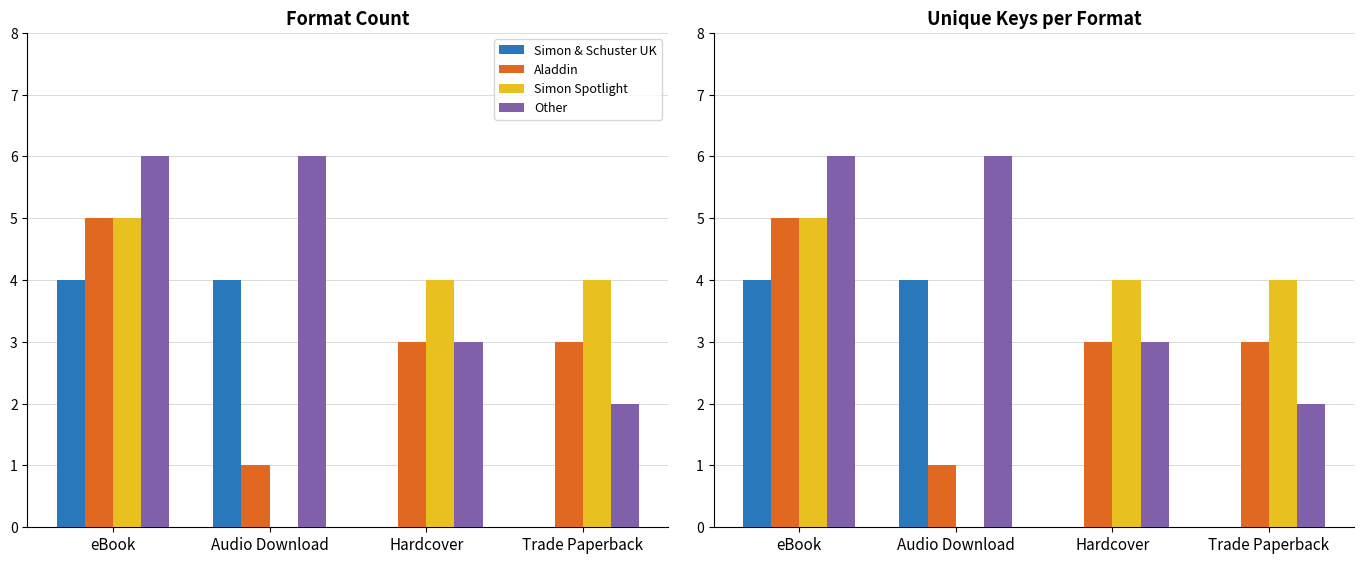

Reading right to left, extract all data points from this chart.

Simon & Schuster UK: Trade Paperback=0	Hardcover=0	Audio Download=4	eBook=4
Aladdin: Trade Paperback=3	Hardcover=3	Audio Download=1	eBook=5
Simon Spotlight: Trade Paperback=4	Hardcover=4	Audio Download=0	eBook=5
Other: Trade Paperback=2	Hardcover=3	Audio Download=6	eBook=6